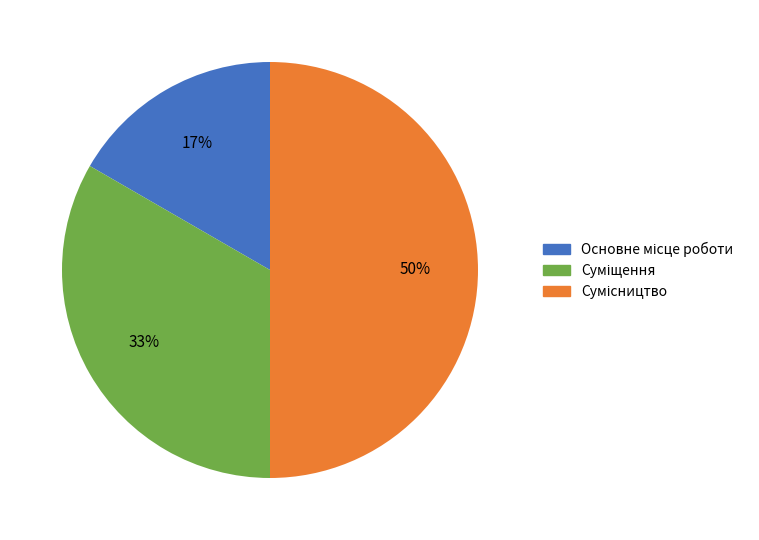

To the nearest percent, what is the average slice percentage?

33%